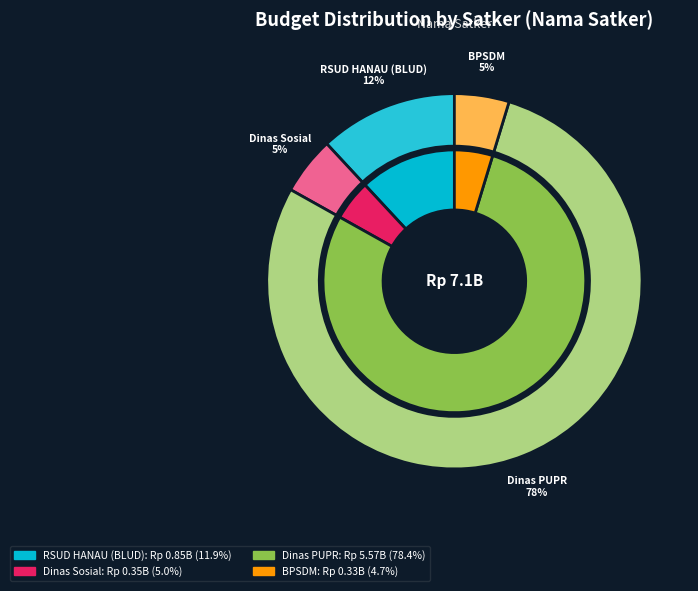

How many slices are in this pie chart?

8